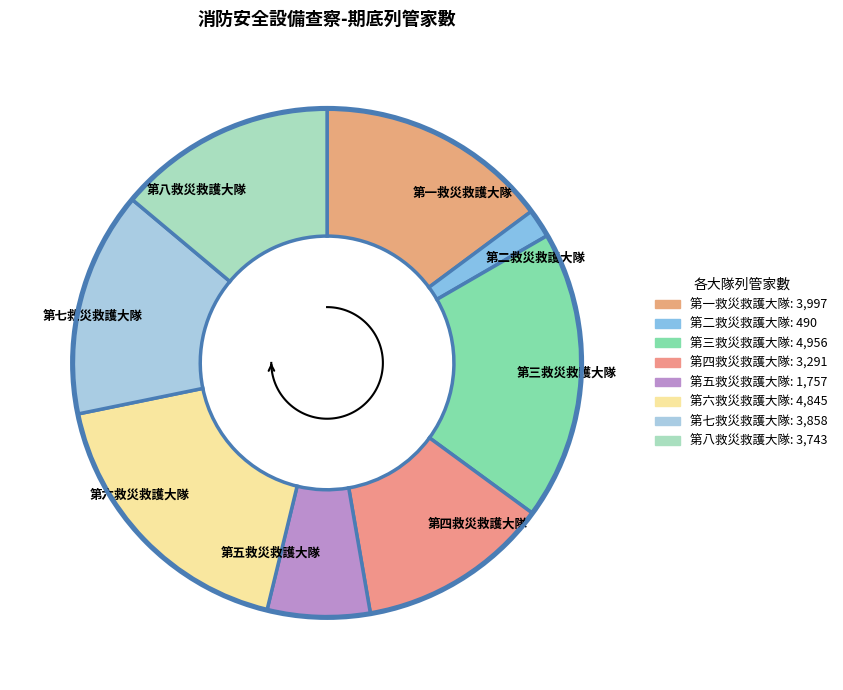

The 第七救災救護大隊 slice represents 28% of the pie. True or false?

False